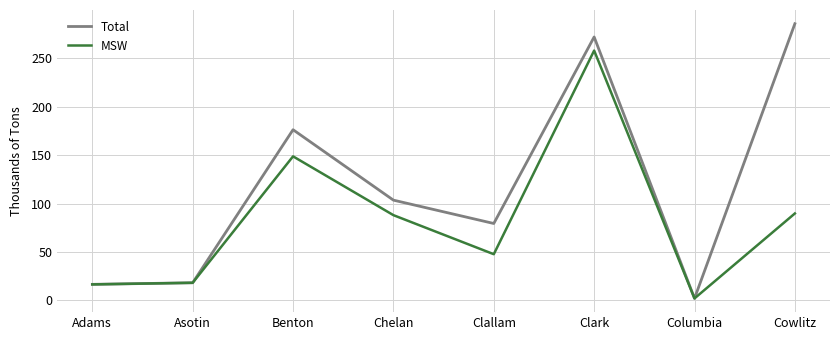

The MSW series shows 47.7 at Clallam. True or false?

True